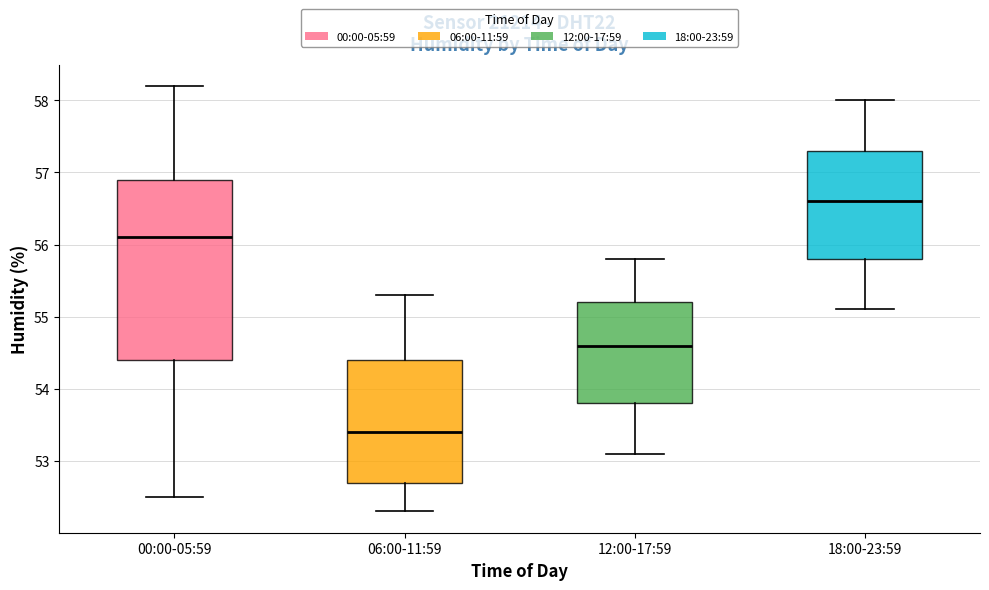

Reading left to right, transcribe this box plot: for each box, give where its median line is, the range the box spans, and where its two whiskers end, as read against the y-axis. The values are not printed on the chart, so give them approximately, as read against the axis.

00:00-05:59: median 56.1, box 54.4 to 56.9, whiskers 52.5 to 58.2
06:00-11:59: median 53.4, box 52.7 to 54.4, whiskers 52.3 to 55.3
12:00-17:59: median 54.6, box 53.8 to 55.2, whiskers 53.1 to 55.8
18:00-23:59: median 56.6, box 55.8 to 57.3, whiskers 55.1 to 58.0